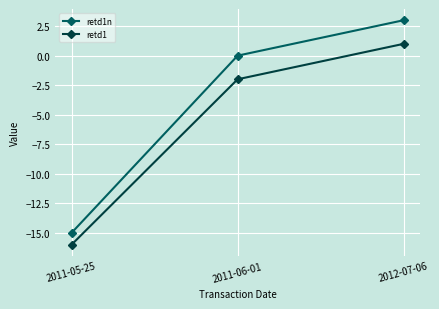

Reading right to left, list all the values displayed in this chart.

retd1n: 3	0	-15
retd1: 1	-2	-16